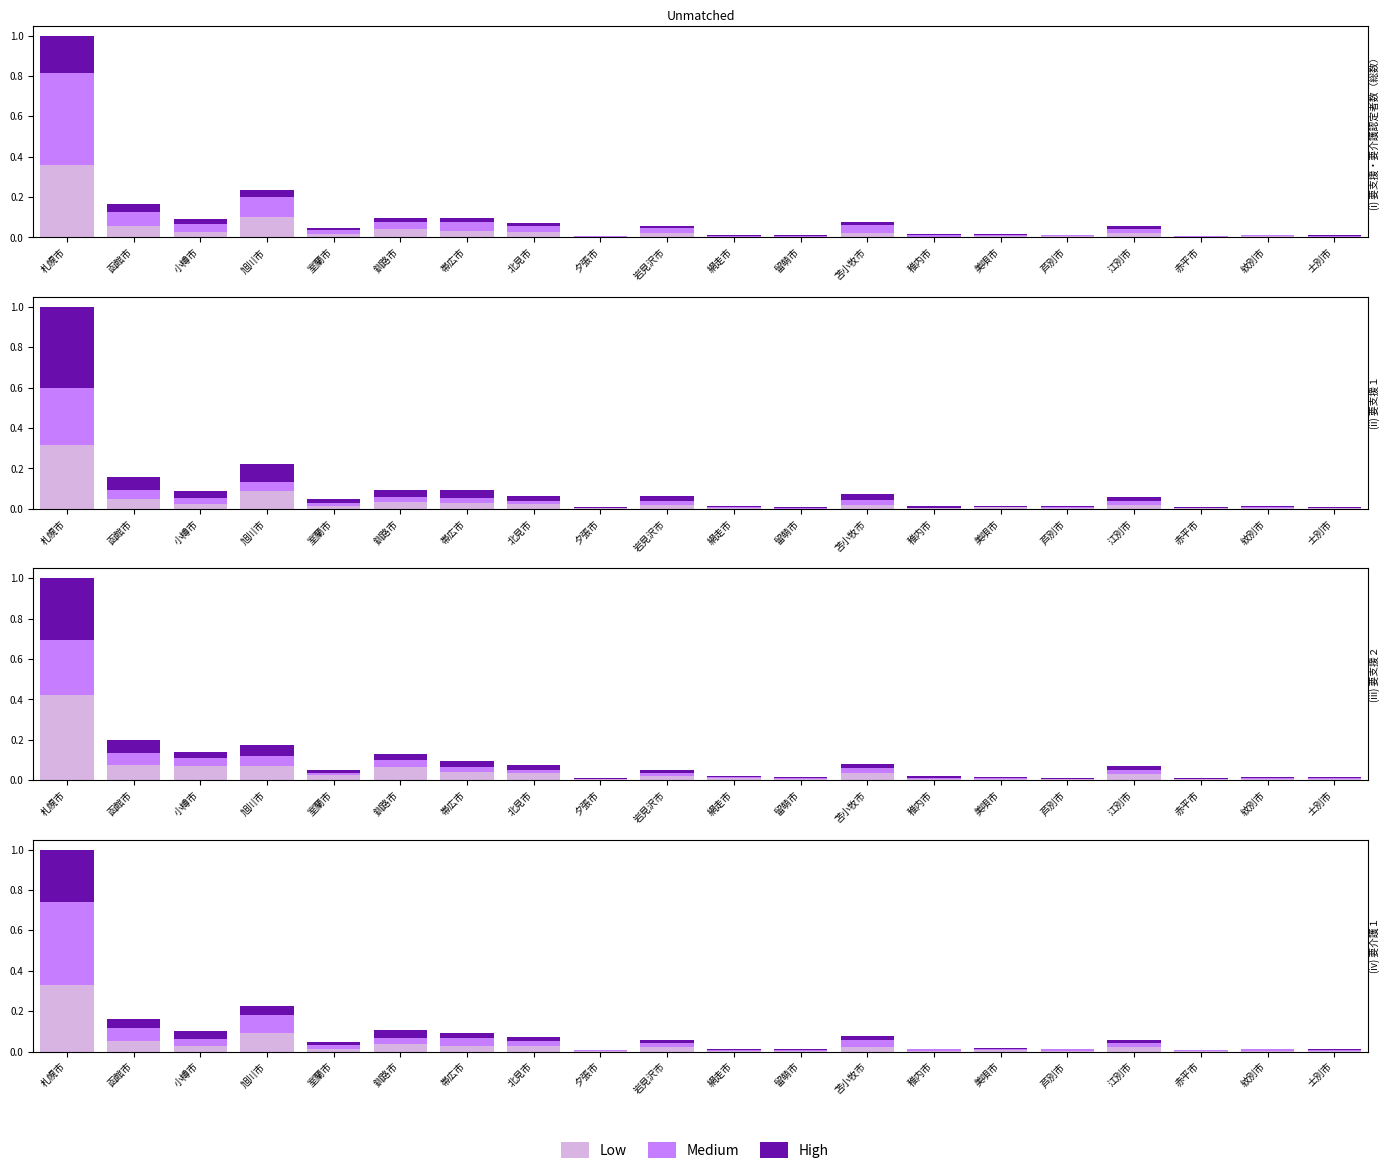

What is the label of the 14th bar from the right?

帯広市